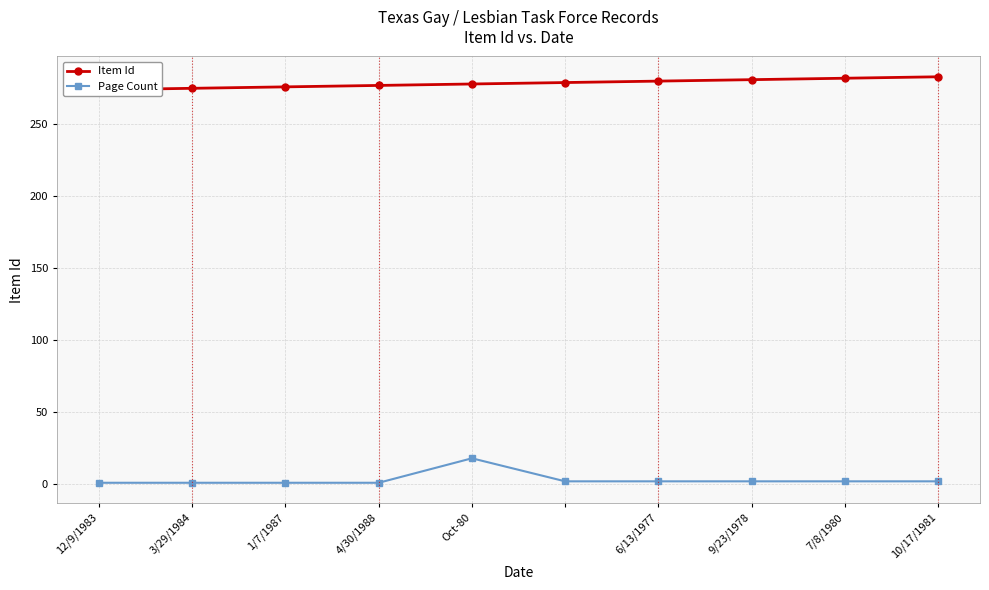

Rank the series by their maximum value, from lowest to highest.

Page Count, Item Id